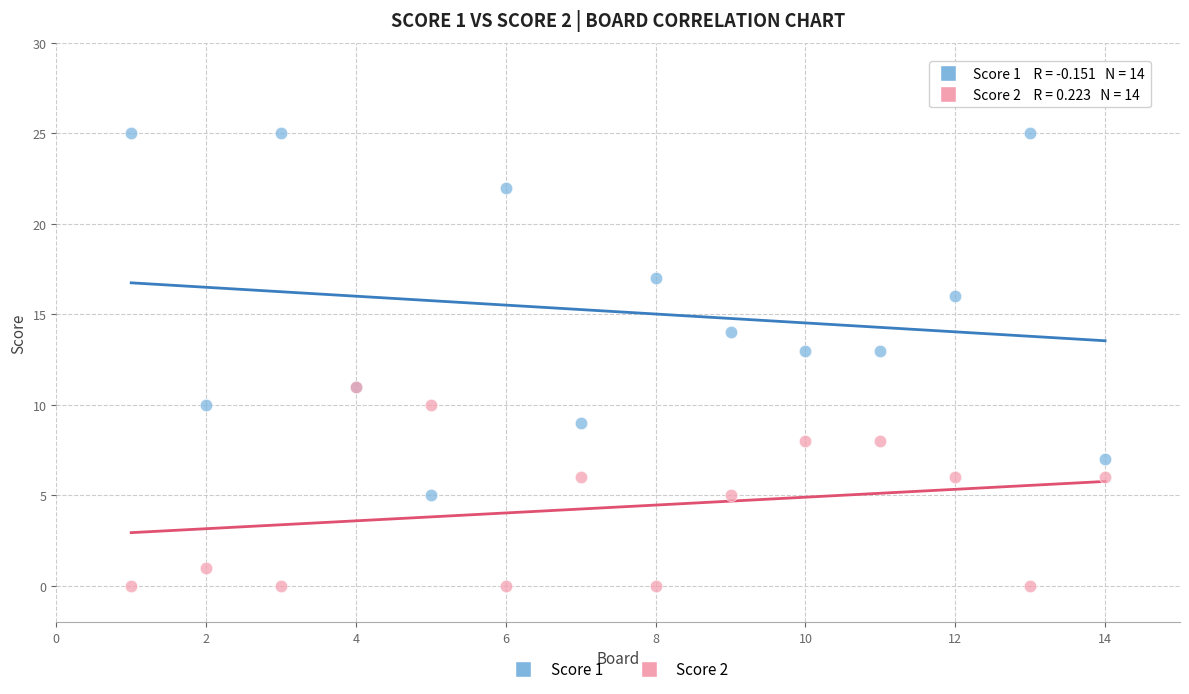

What are all the series names shown in the legend?

Score 1, Score 2